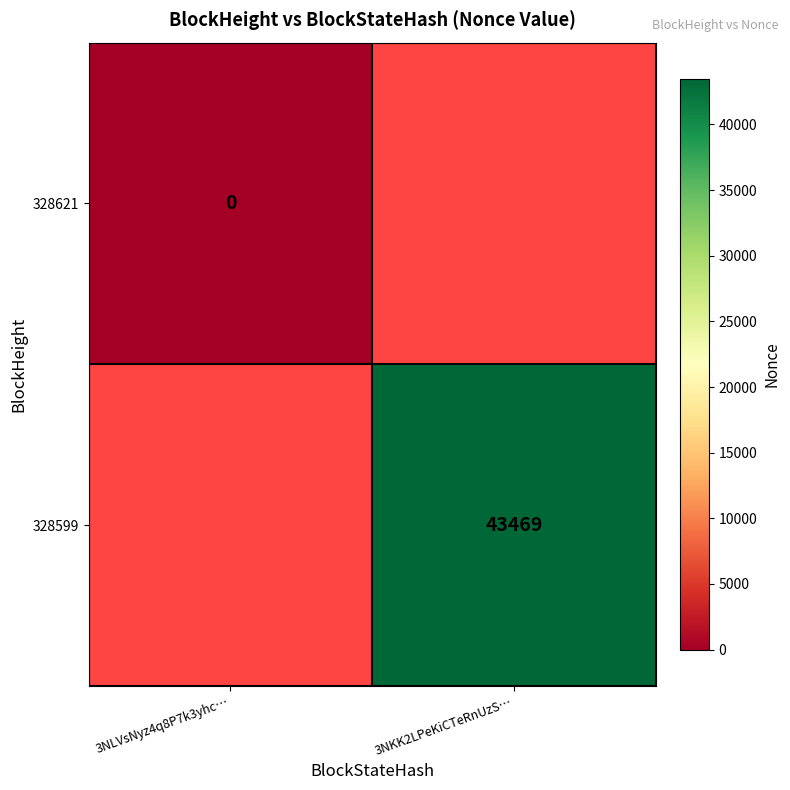

True or false: 328599 has a value of 43469 at 3NKK2LPeKiCTeRnUzS….

True